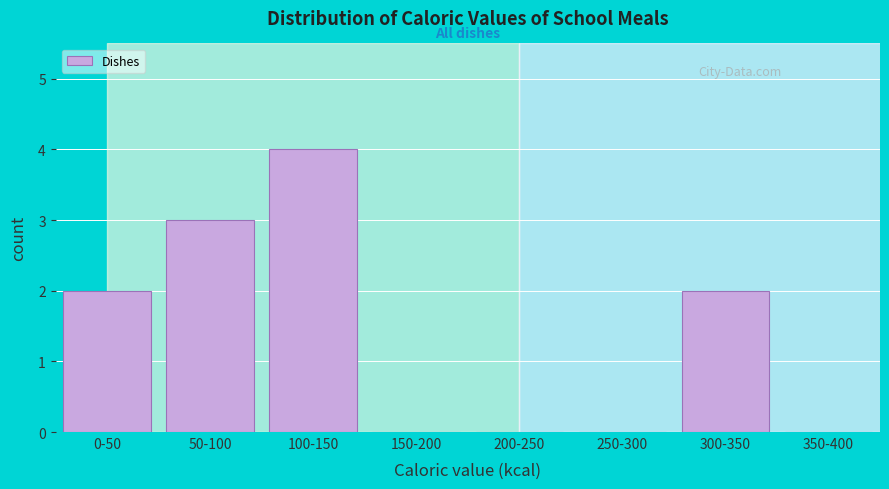

Reading left to right, transcribe all the data shown in this chart.

0-50=2	50-100=3	100-150=4	150-200=0	200-250=0	250-300=0	300-350=2	350-400=0